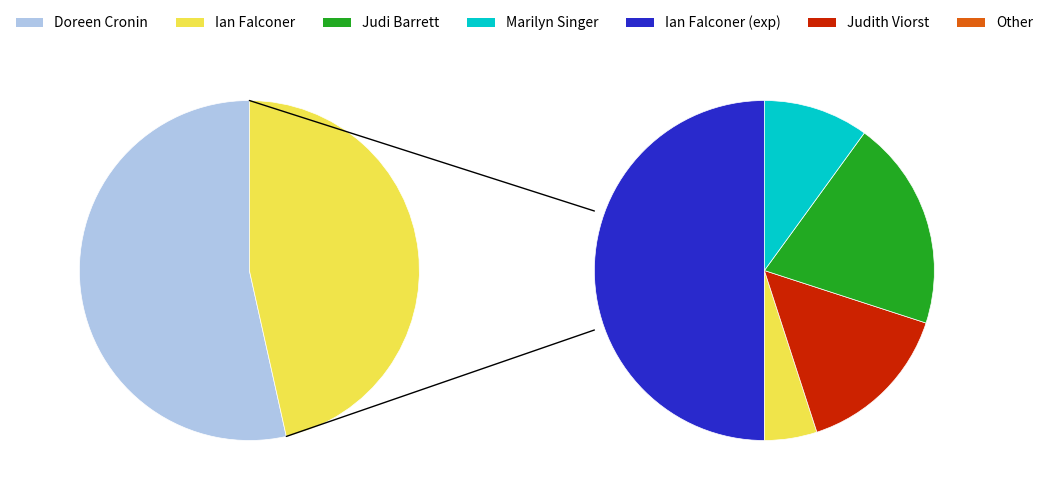

To the nearest percent, what is the average slice percentage?

17%